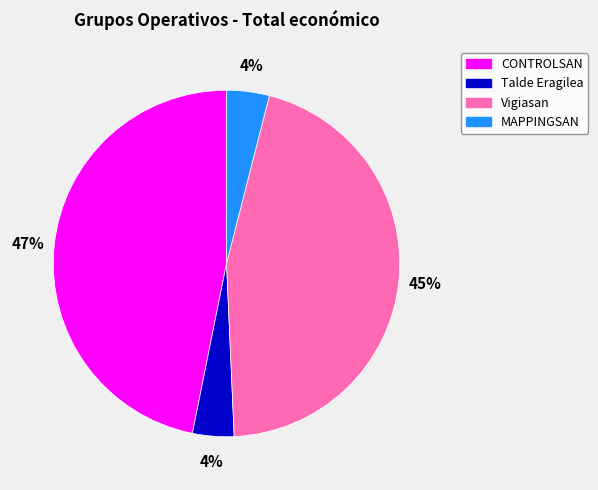

Approximately how many times larger is the value at MAPPINGSAN compared to CONTROLSAN?

0.1